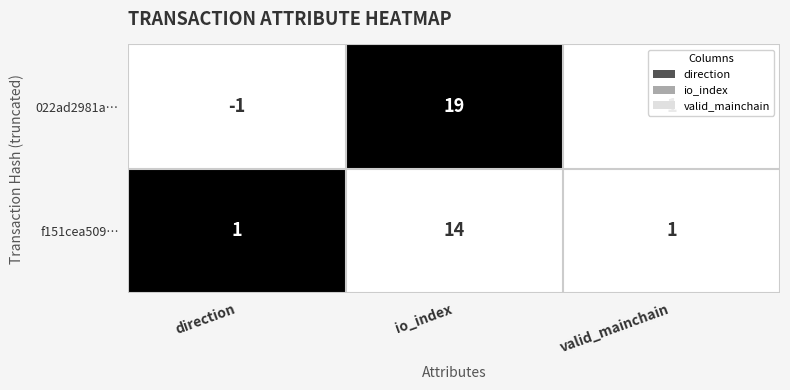

Which series has the largest total across all categories?

022ad2981a…